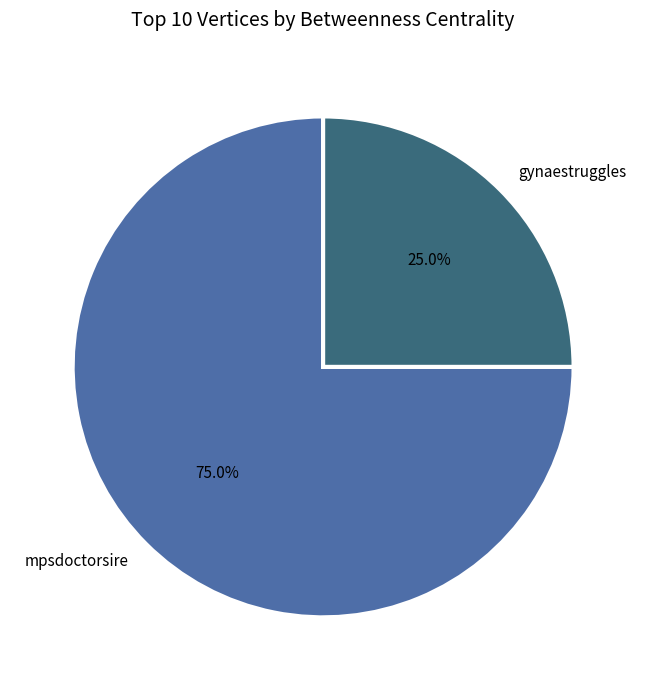

What portion of the pie excludes mpsdoctorsire?

25.0%